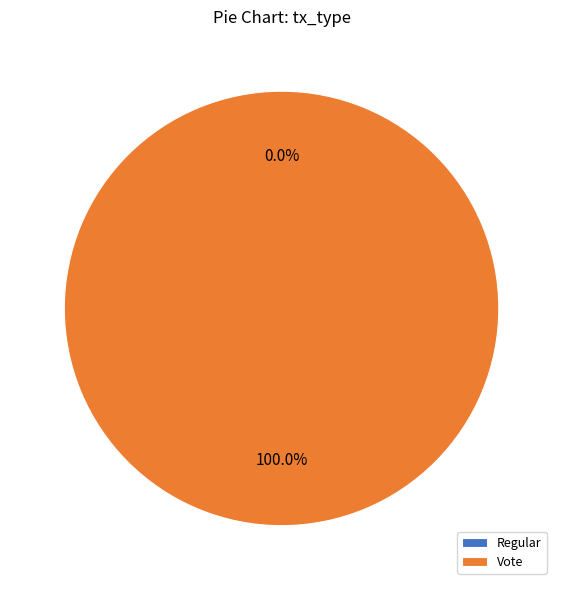

What percentage is the Vote slice, to the nearest percent?

100%